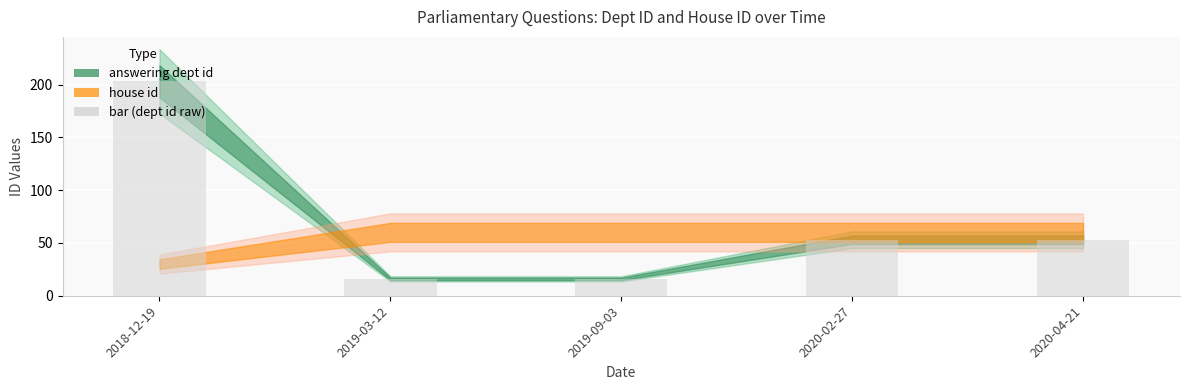

Is it true that the value at 2020-04-21 is 90?

False